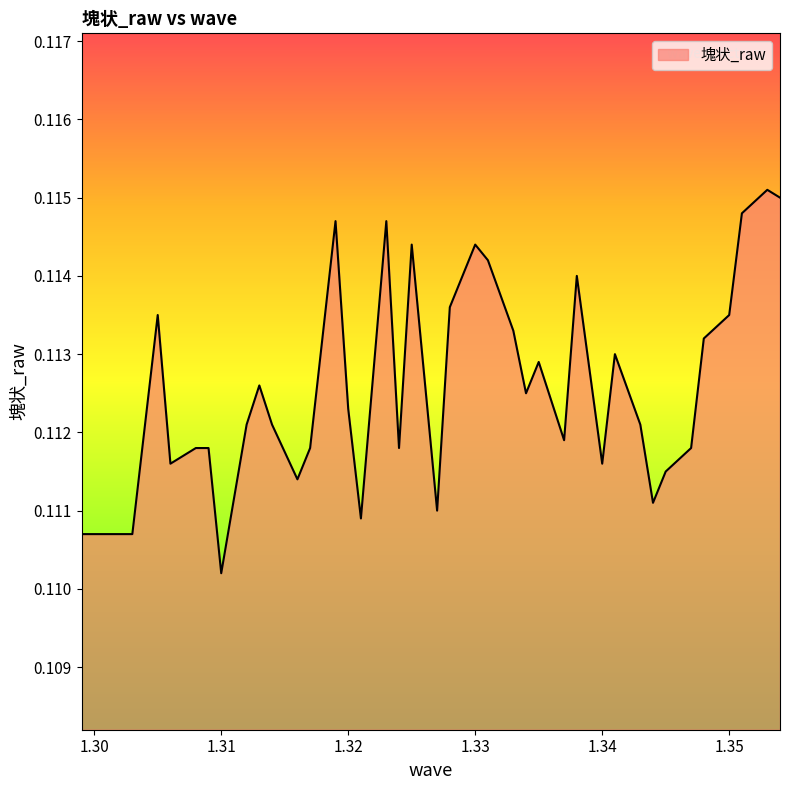

True or false: the data has more than 1 interior local peaks.

True